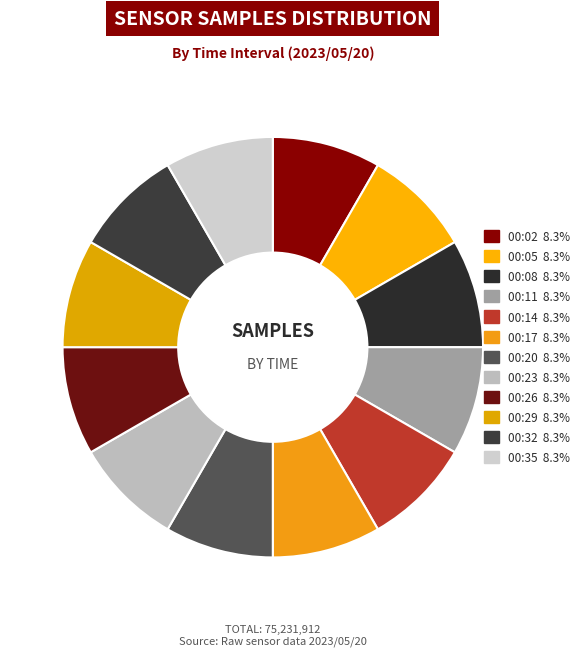

Approximately how many times larger is the value at 00:32 compared to 00:11?

1.0